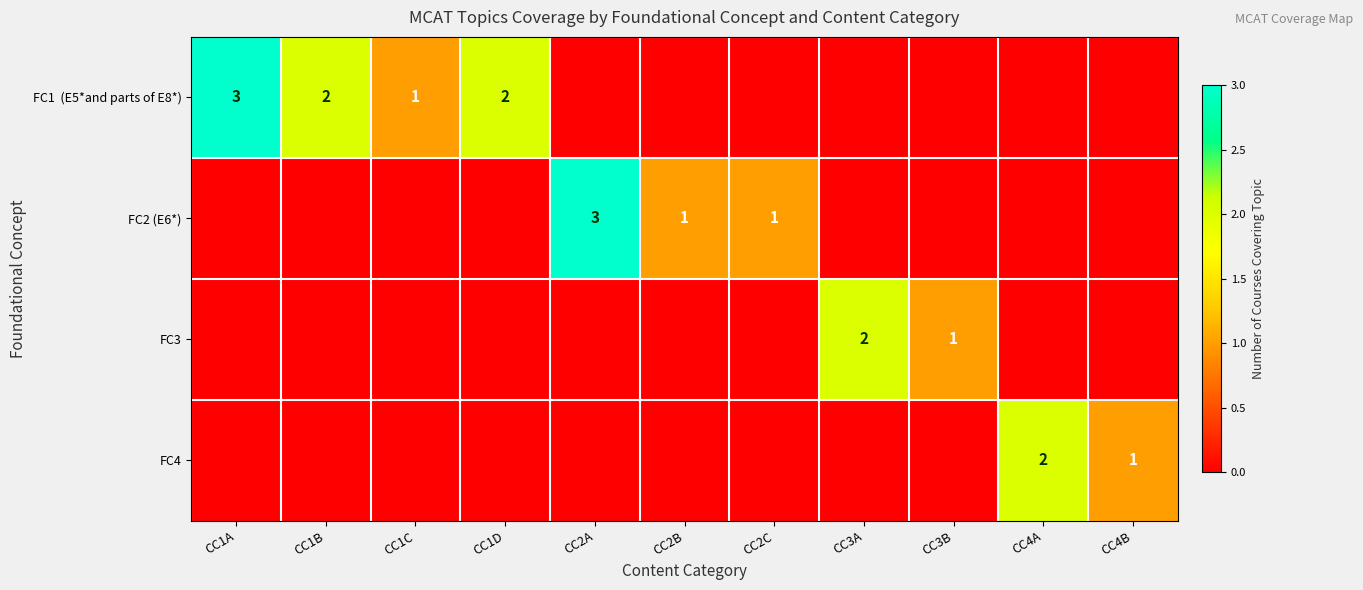

The value of FC2 (E6*) at CC2C is 1. True or false?

True